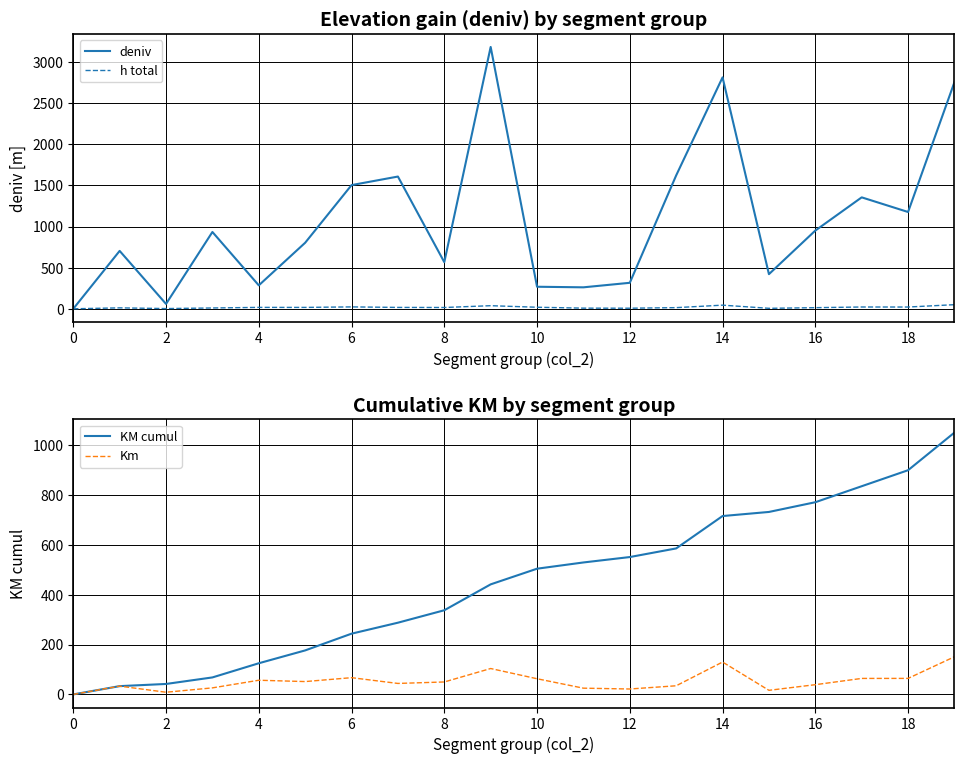

True or false: KM cumul has a value of 198.1 at 16.

False